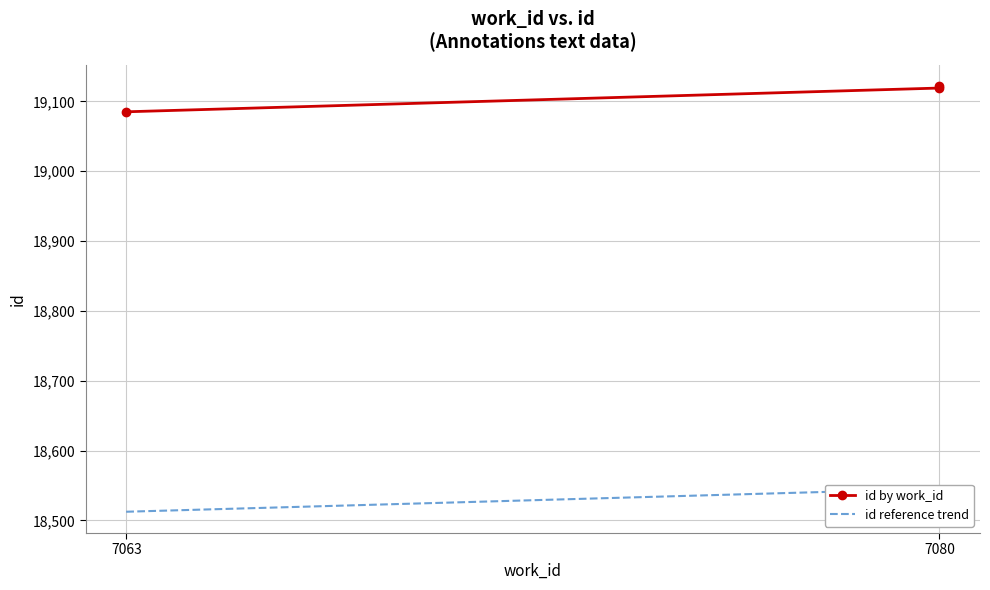

What is the label of the 2nd point from the left?

7080